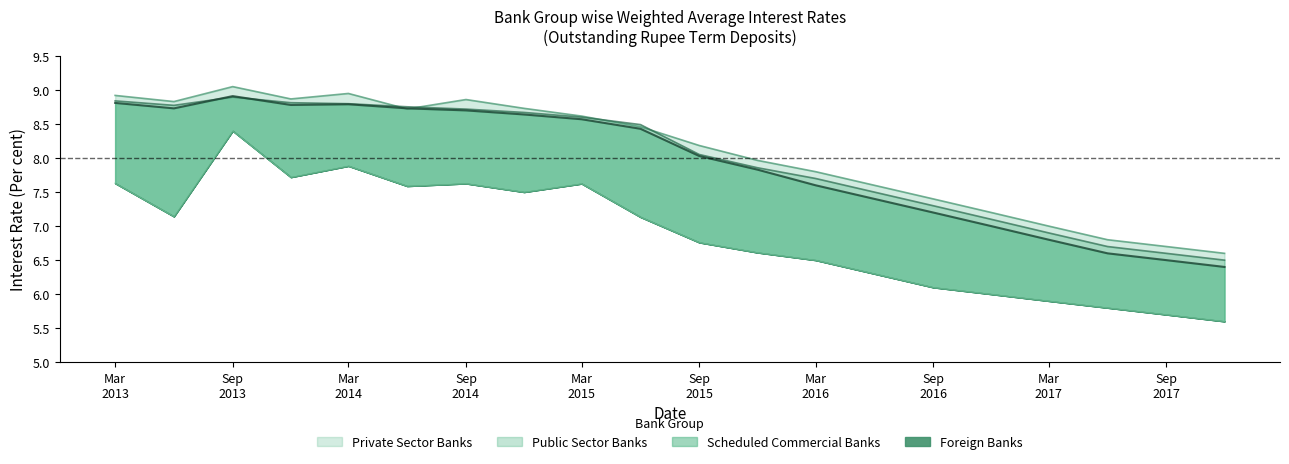

What is the difference between the second highest and minimum values in the Foreign Banks series?

2.3